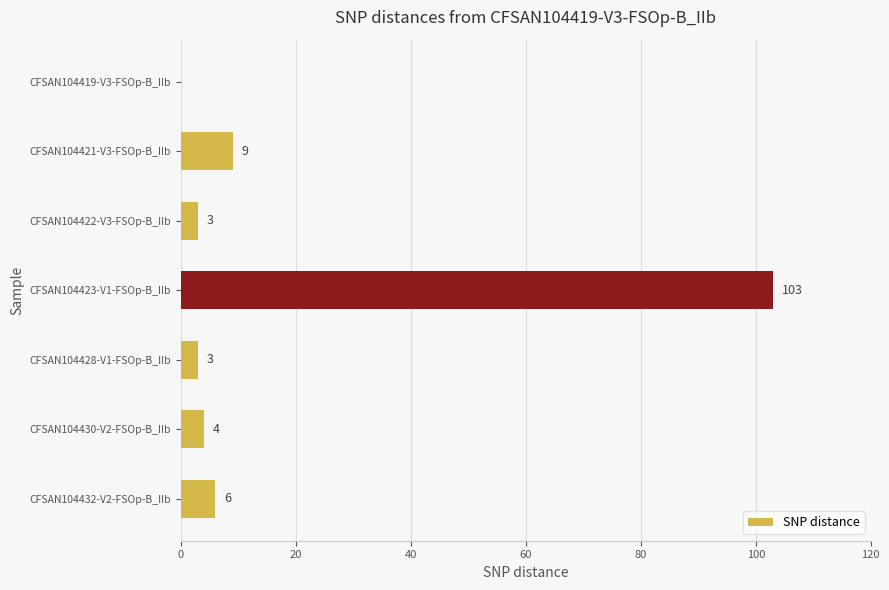

At which label is the value closest to 51?

CFSAN104421-V3-FSOp-B_IIb